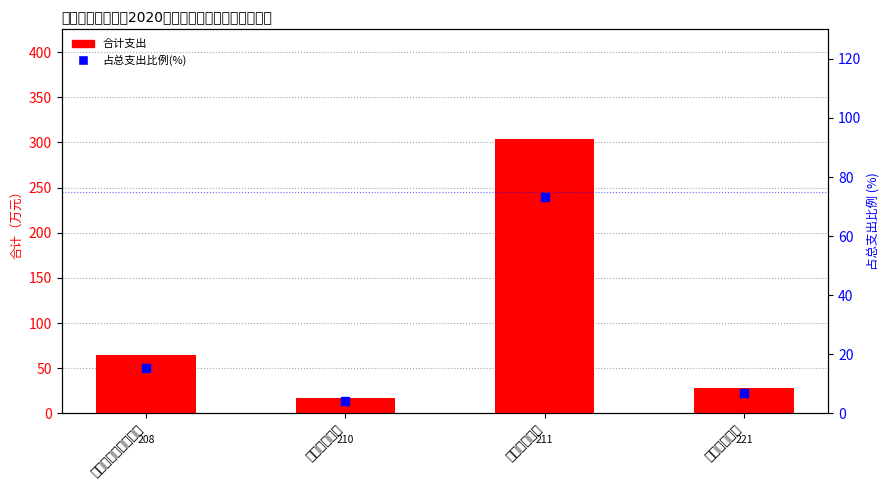

What are all the series names shown in the legend?

合计支出, 占总支出比例(%)